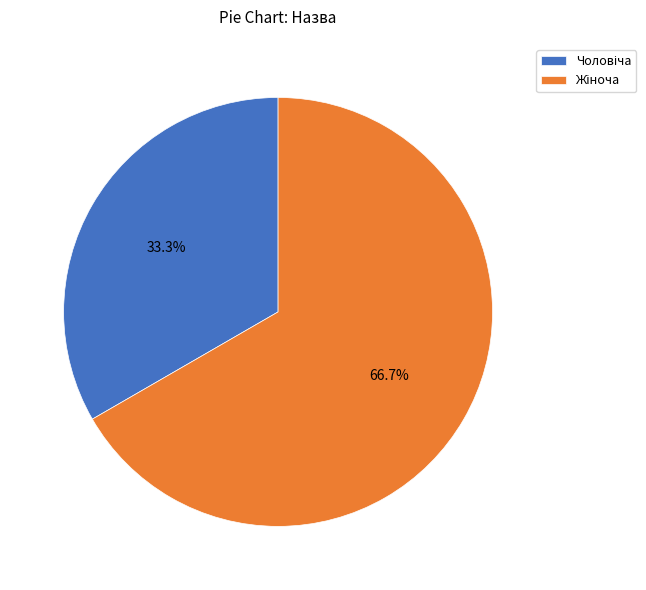

Does any single category account for the majority?

Yes